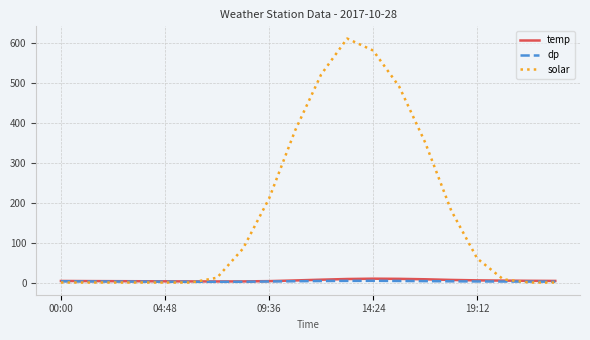

Which series has the largest total across all categories?

solar